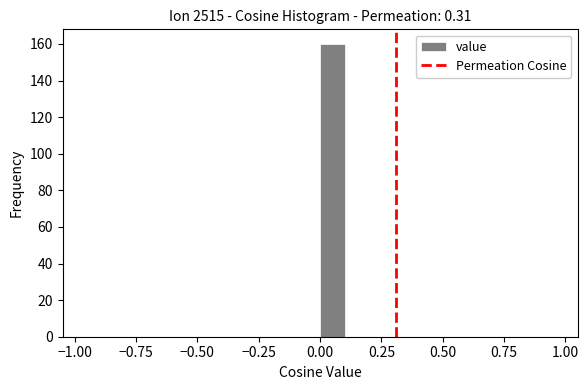

Read against the x-axis, roughly where is the centre of the tallest bar?

0.05